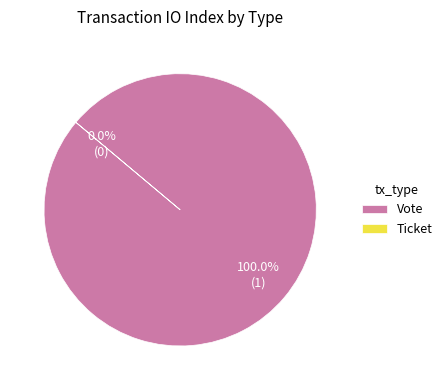

What is the change in value from Vote to Ticket?

-1